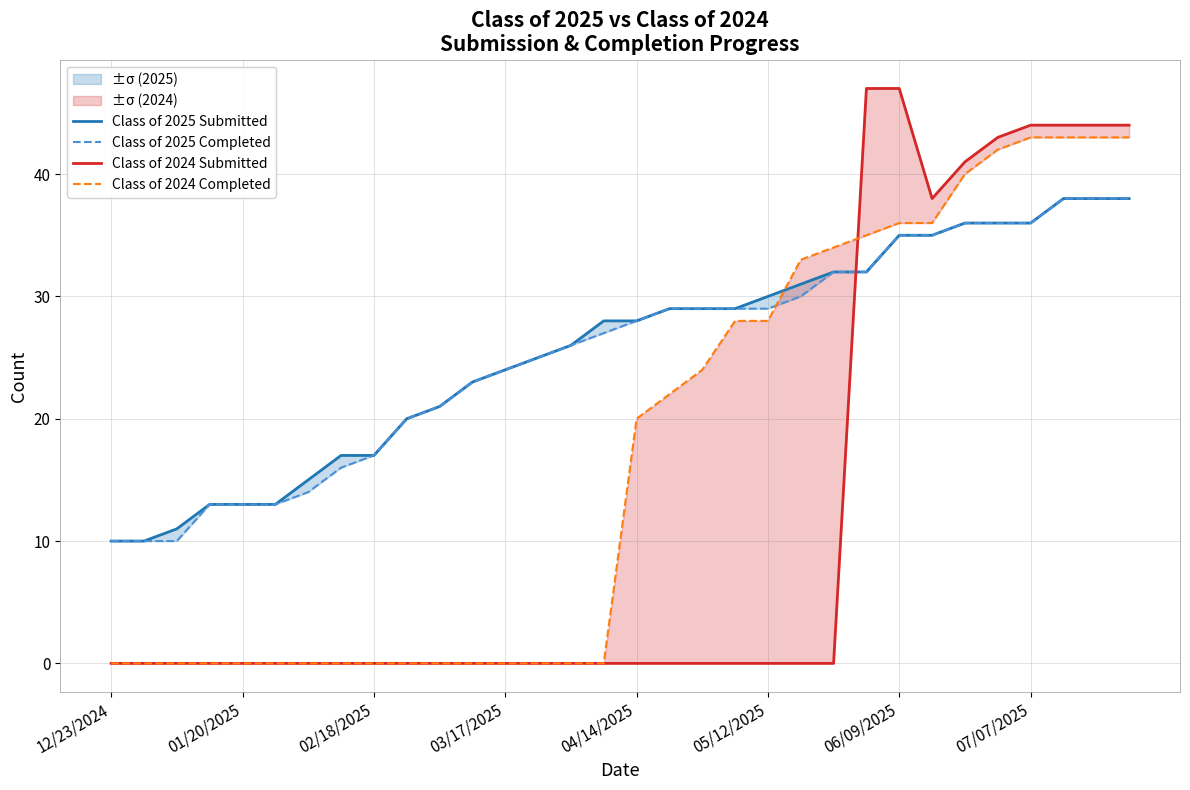

Does the chart have visible grid lines?

Yes